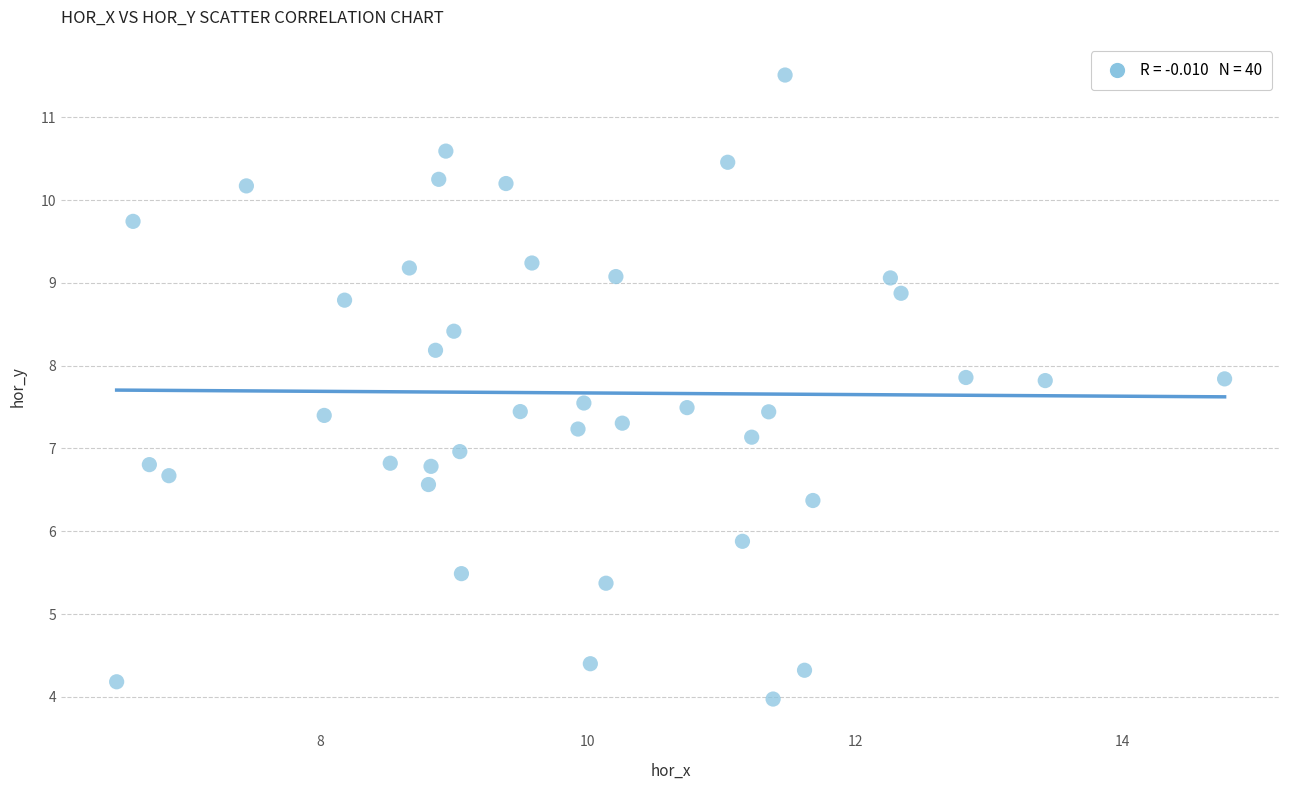

Count the number of points in this scatter plot.

40